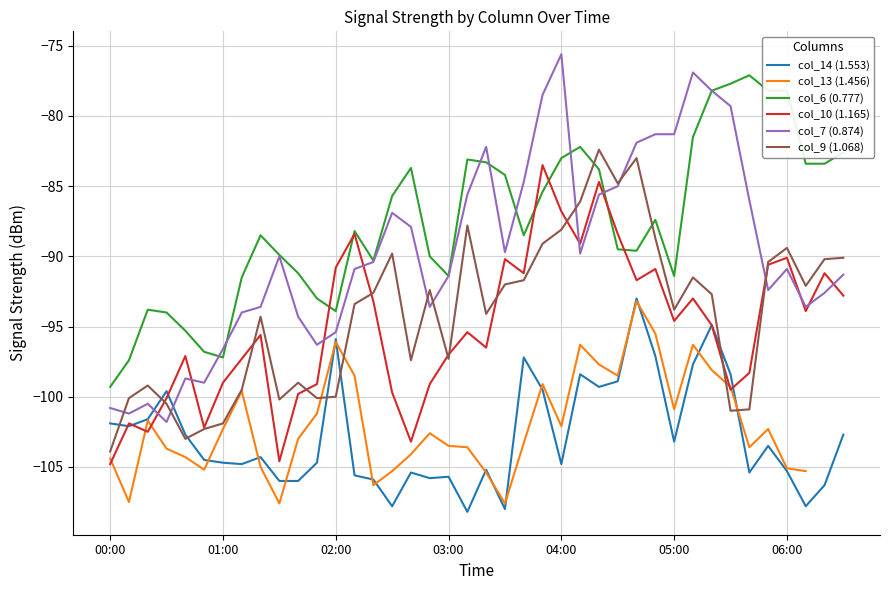

How many times do col_6 (0.777) and col_9 (1.068) cross each other?

2